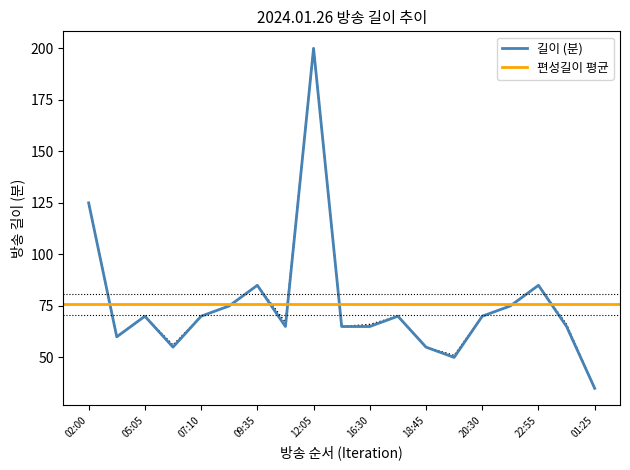

In 길이, how many points are higher than both neighbors (excluding endpoints)?

5